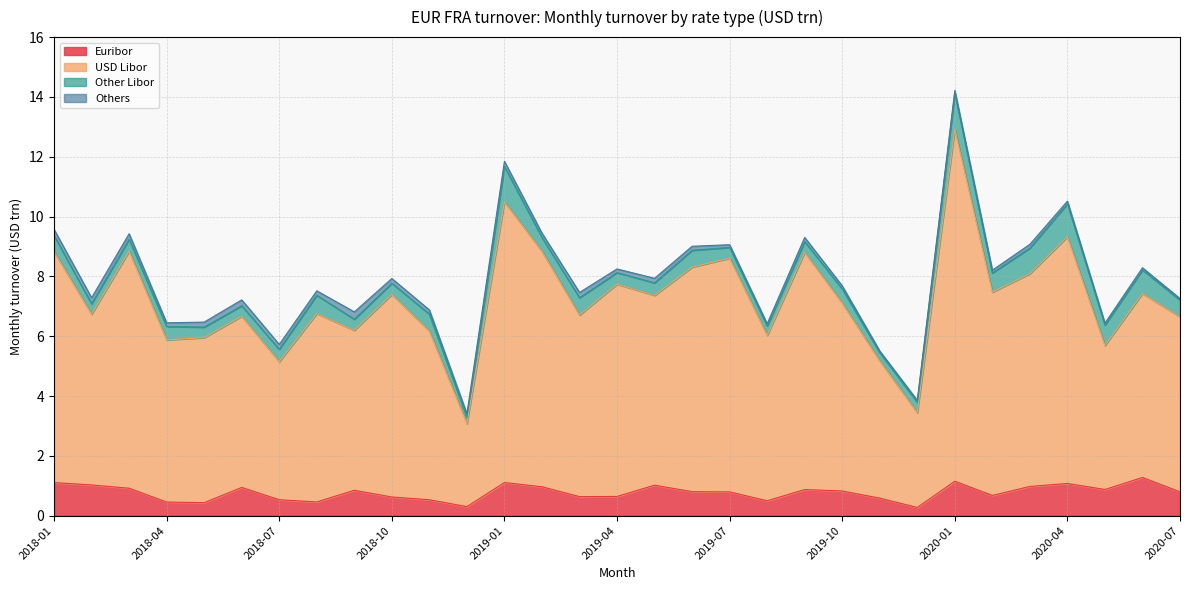

Which has a higher value, 2020-02 or 2018-05?

2020-02